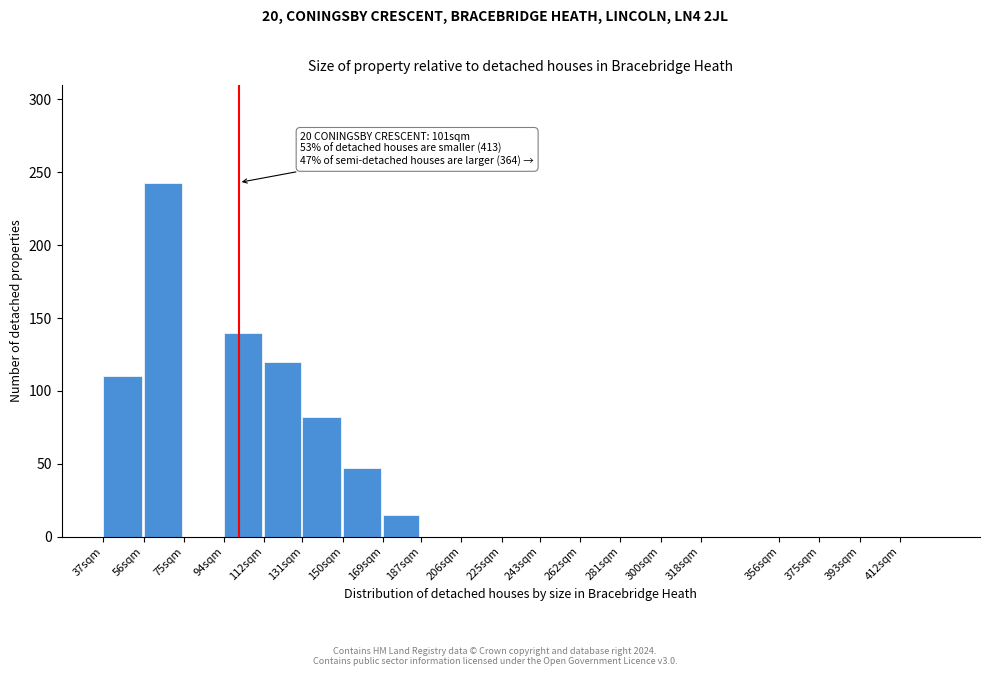

Reading left to right, extract all data points from this chart.

37sqm=110	56sqm=243	75sqm=0	94sqm=140	112sqm=120	131sqm=82	150sqm=47	169sqm=15	187sqm=0	206sqm=0	225sqm=0	243sqm=0	262sqm=0	281sqm=0	300sqm=0	318sqm=0	356sqm=0	375sqm=0	393sqm=0	412sqm=0